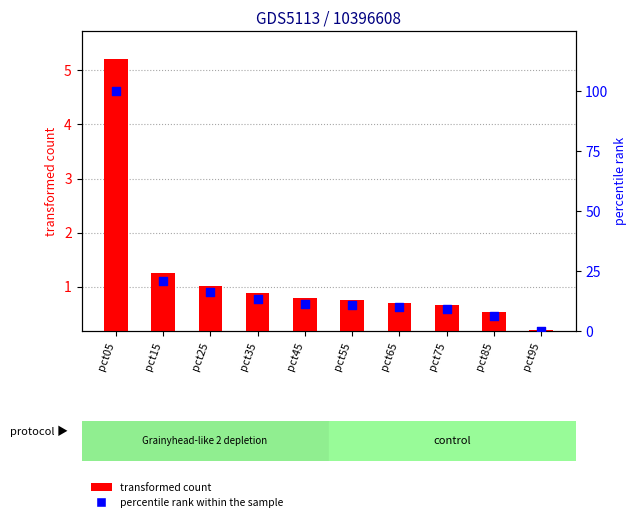

Which series has the largest total across all categories?

percentile rank within the sample